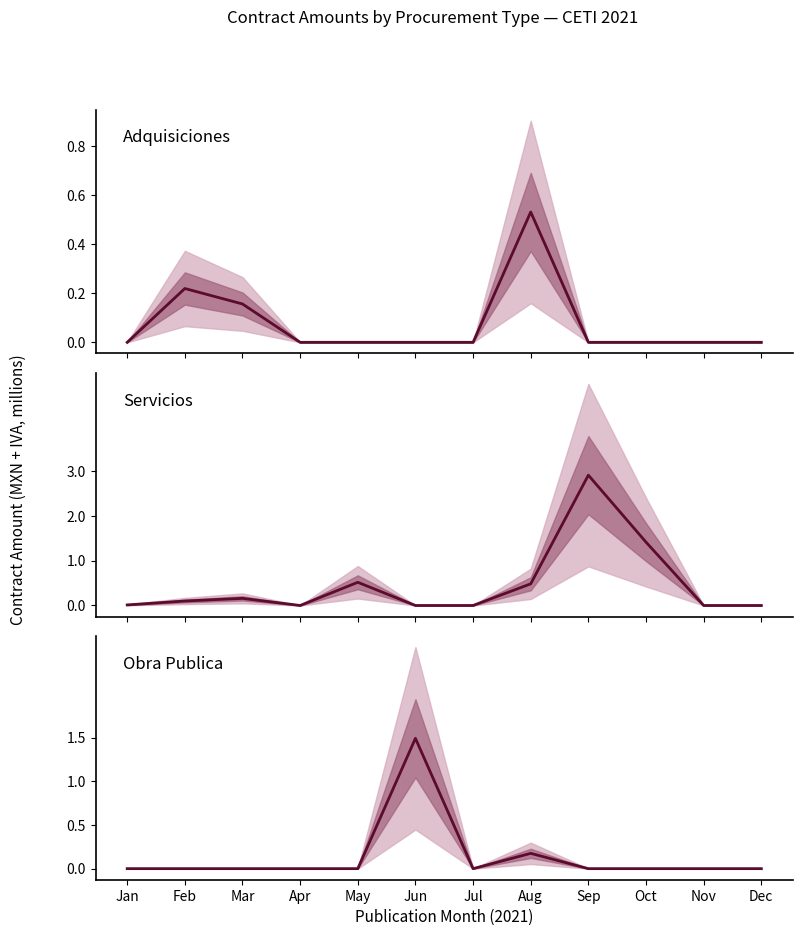

Where do Servicios and Obra Publica first cross each other?

May and Jun